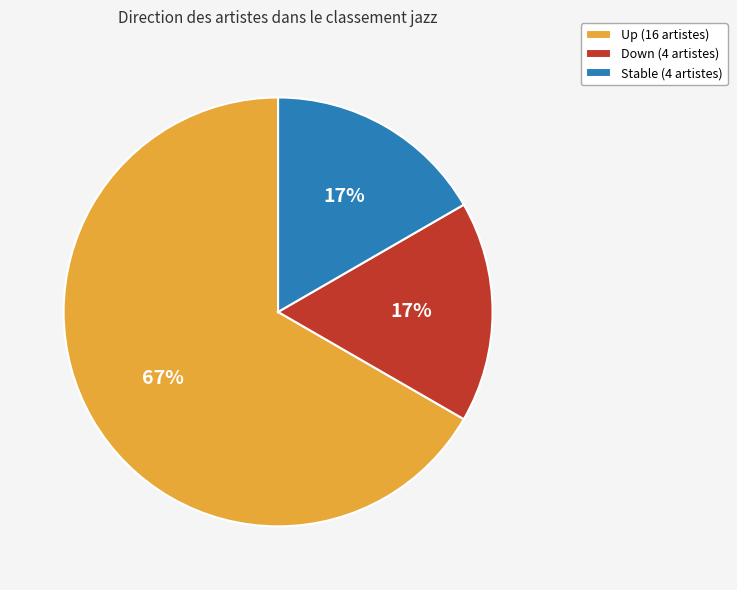

What is the ratio of the value at Down (4 artistes) to the value at Stable (4 artistes)?

1.0